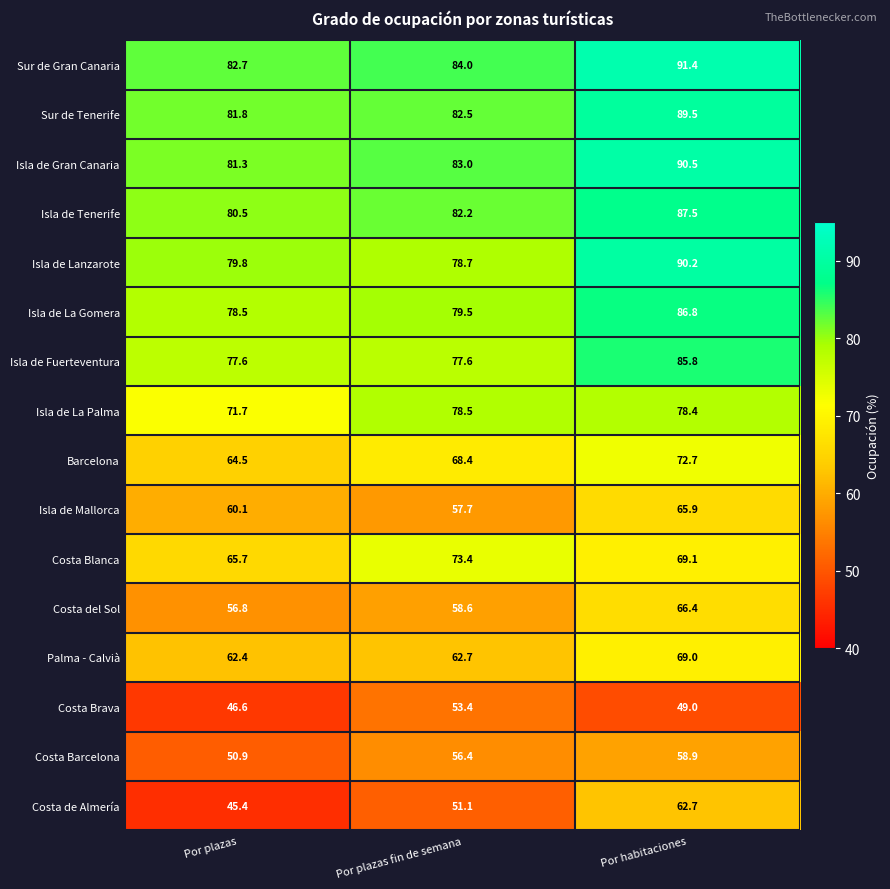

What is the total value across all series at Por habitaciones?

1213.8